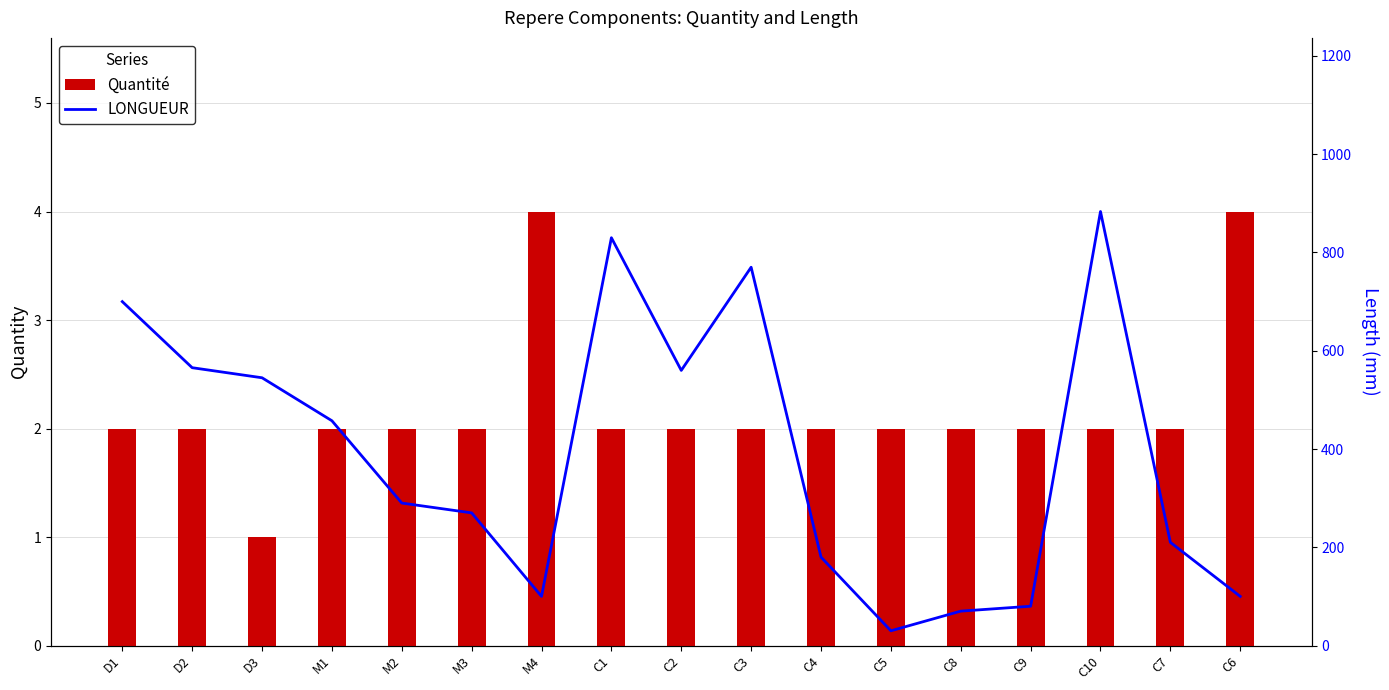

What is the value of the Quantité bar at the 11th from the left?

2.0